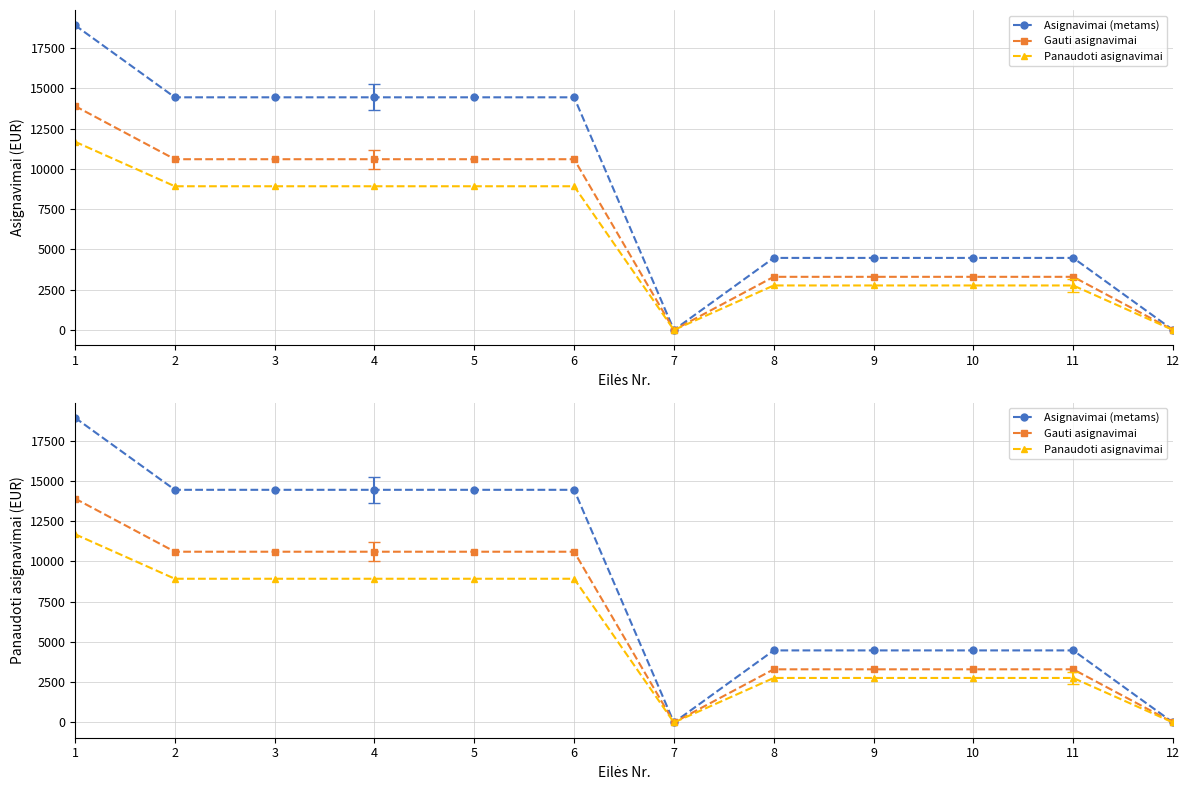

What is the total value across all series at 8?

10537.9